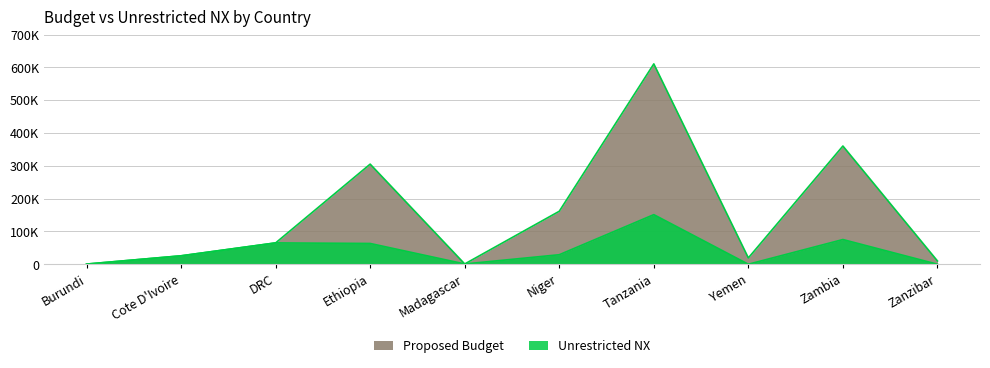

Where does the Unrestricted NX series first go above 28980?

DRC